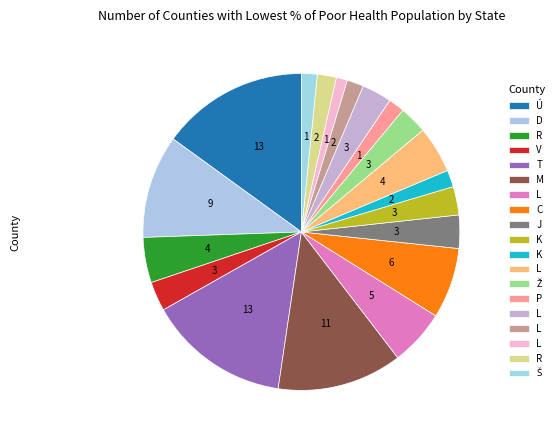

How many slices are in this pie chart?

19